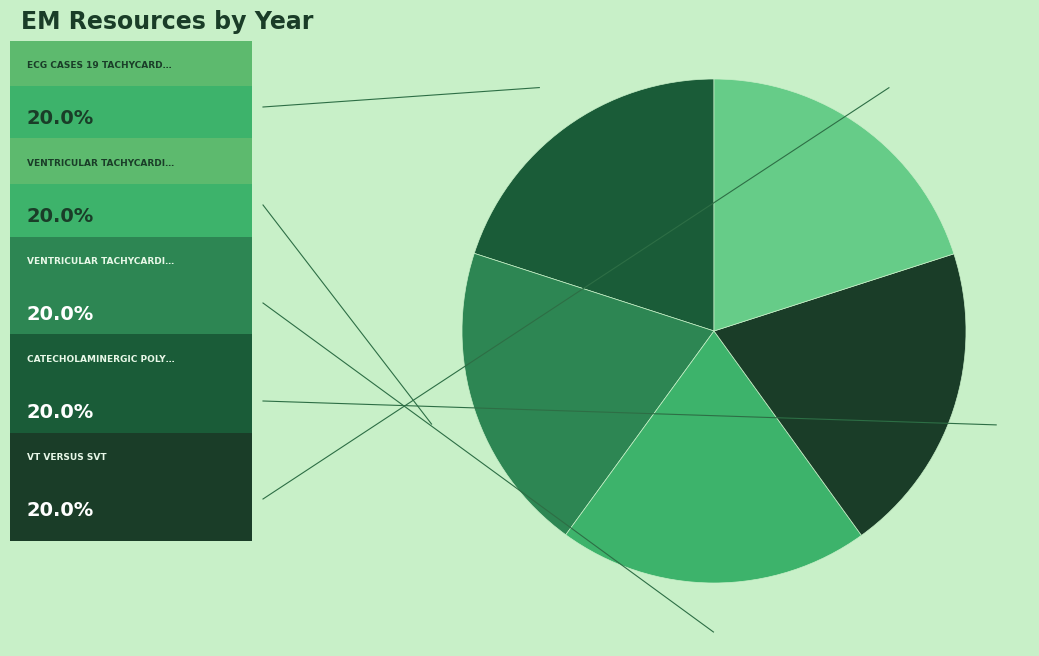

Rank the categories by value from highest to lowest.

VT versus SVT, ECG Cases 19 Tachycardias, Catecholaminergic polymorphic VT, Ventricular Tachycardia Mimics, Ventricular Tachycardia